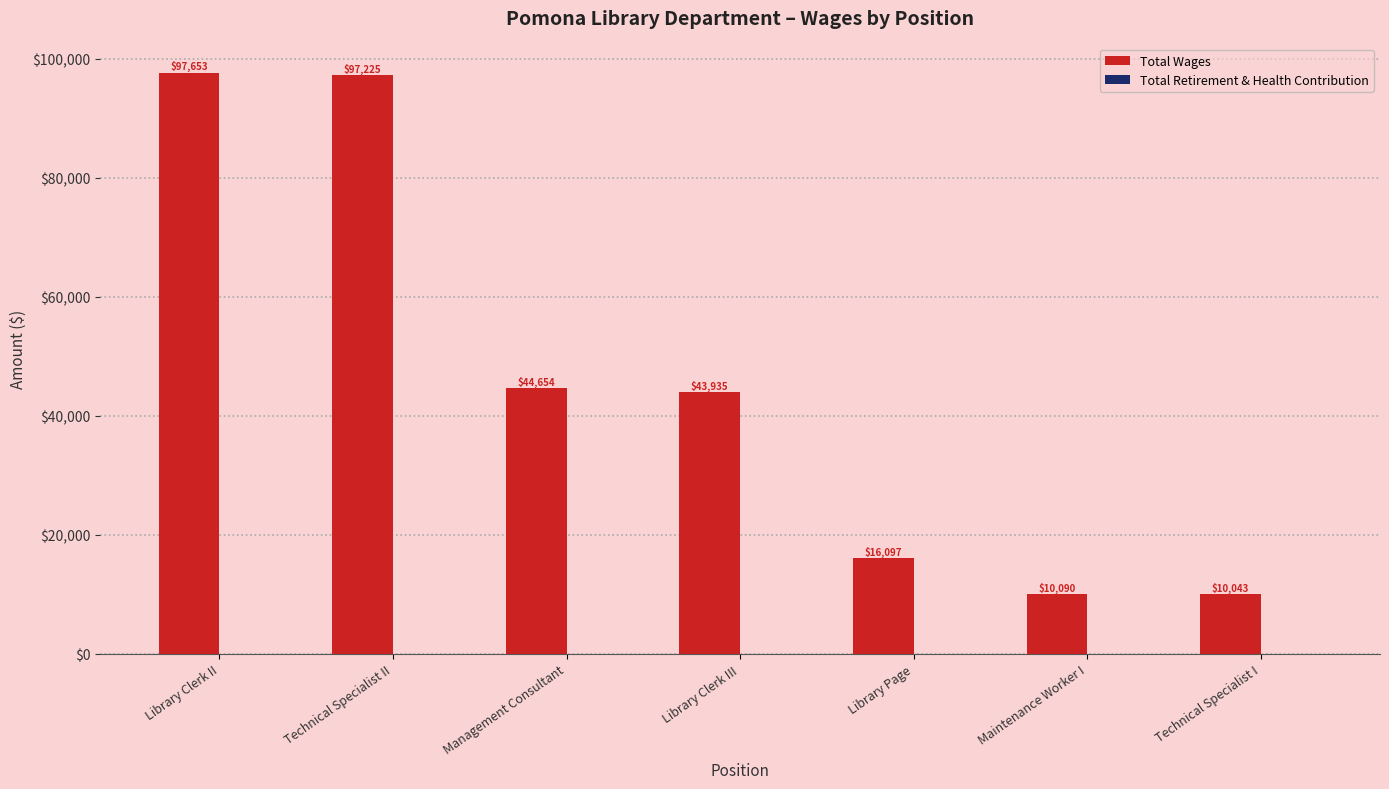

What is the change in value from Technical Specialist II to Technical Specialist I?

-87182